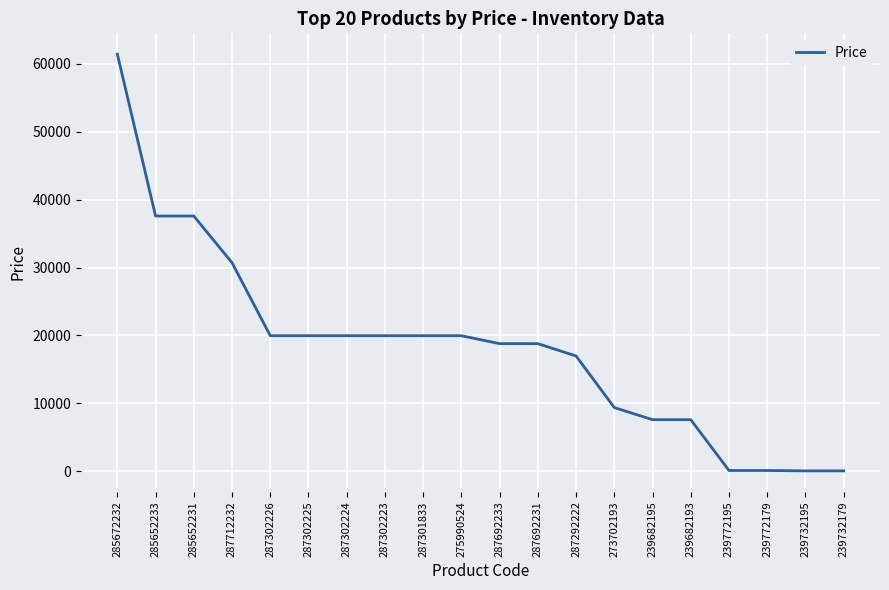

Which label corresponds to the largest value in the chart?

285672232